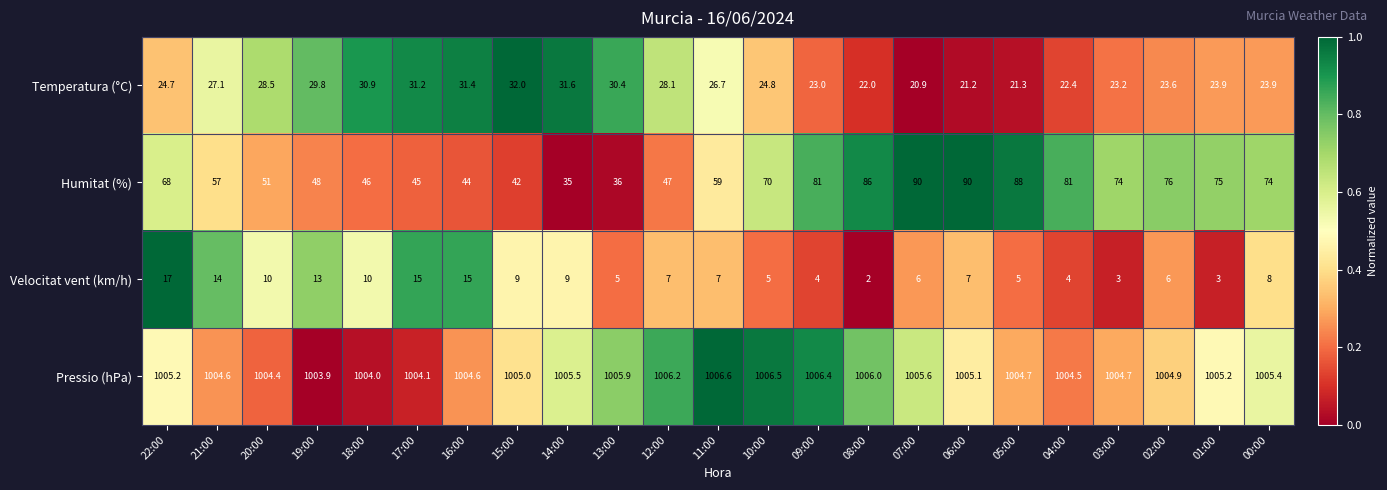

At which category is the sum across all series the highest?

06:00